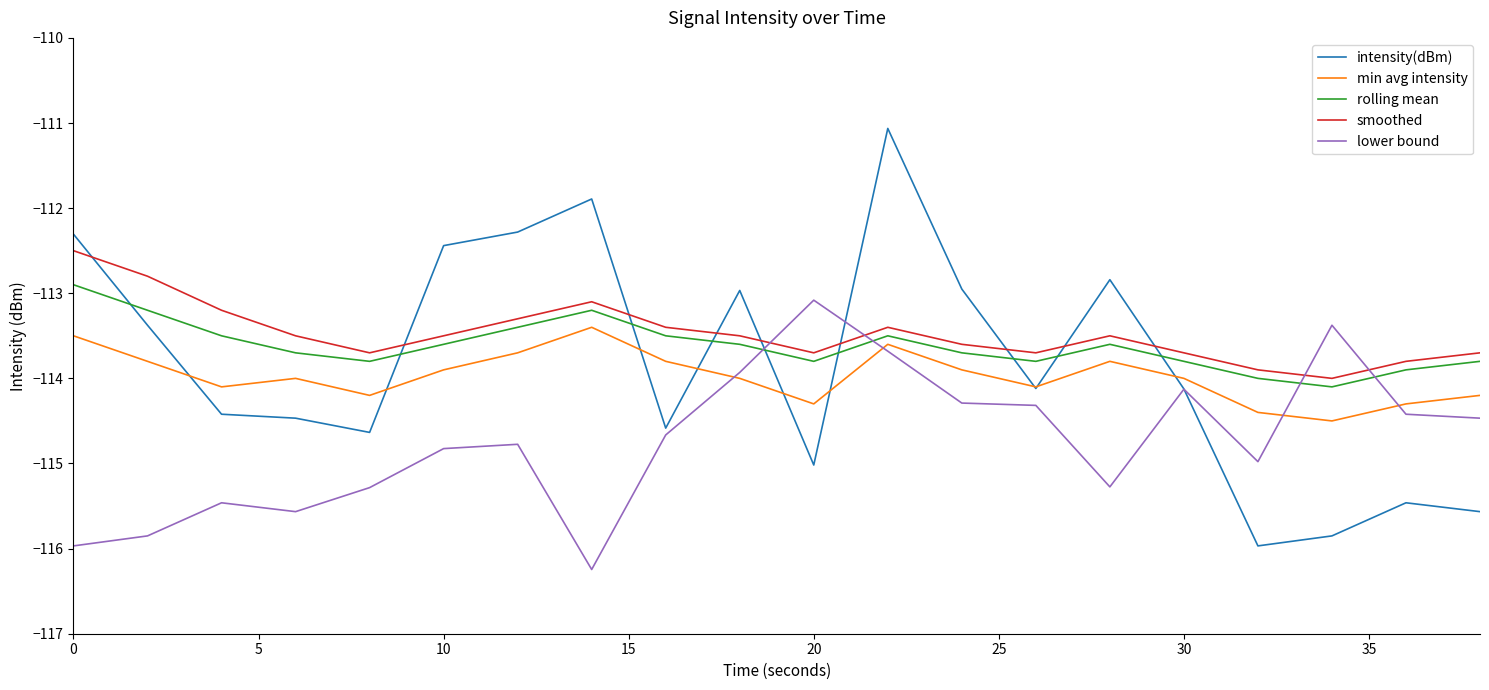

What is the lowest value of the rolling mean series?

-114.1